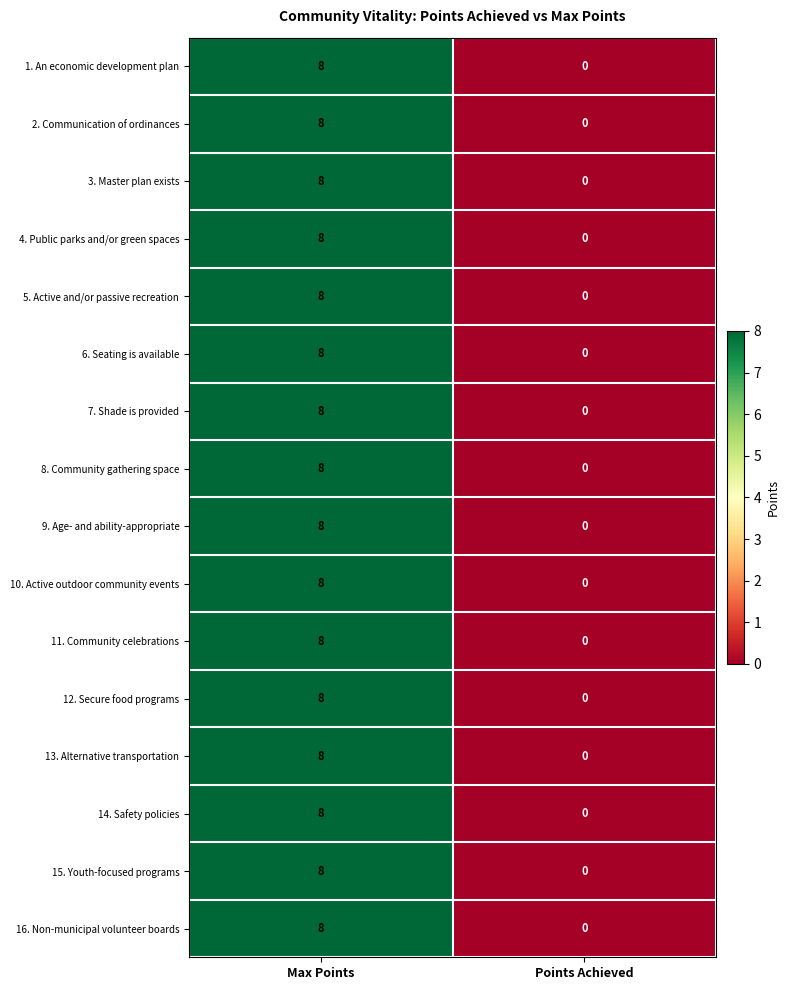

Is the value of 9. Age- and ability-appropriate at Points Achieved greater than the value of 12. Secure food programs at Max Points?

No